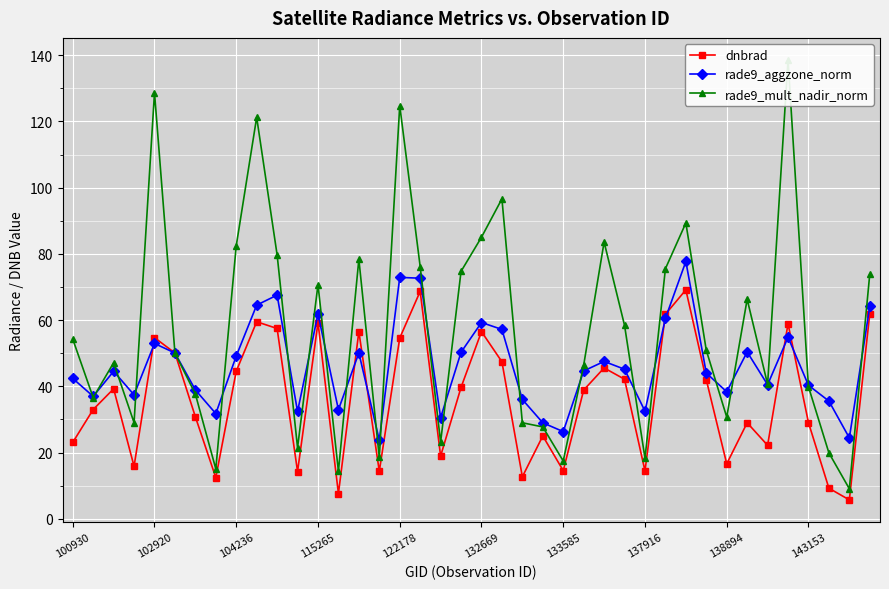

True or false: dnbrad has more than 1 points higher than both neighbors.

True